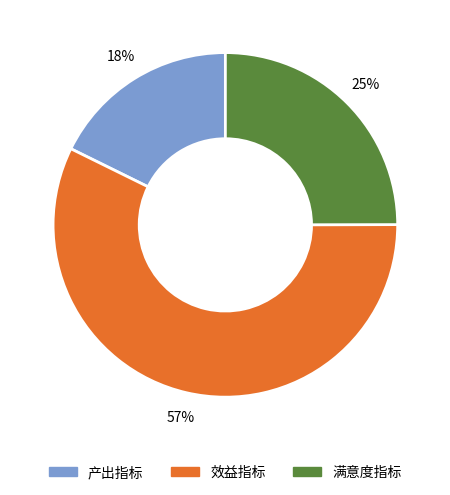

Which slice is the smallest?

产出指标